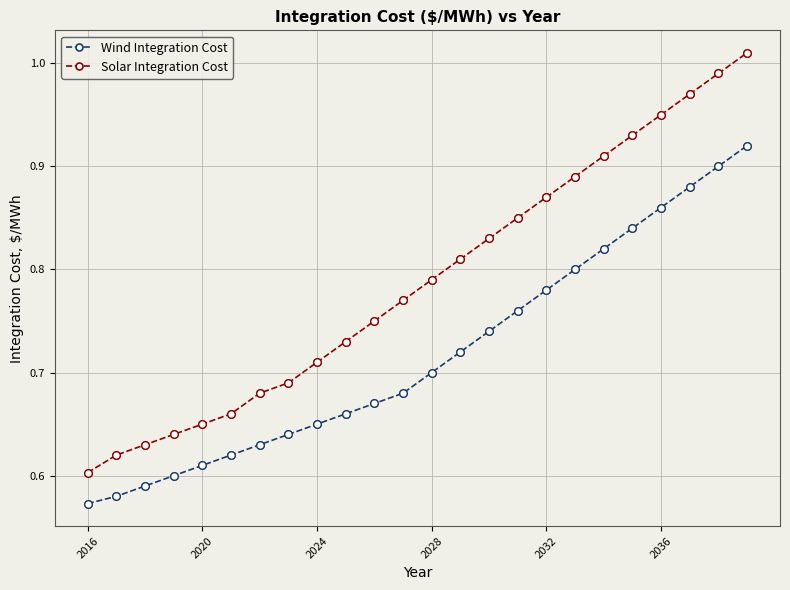

True or false: Wind Integration Cost has more than 1 points higher than both neighbors.

False